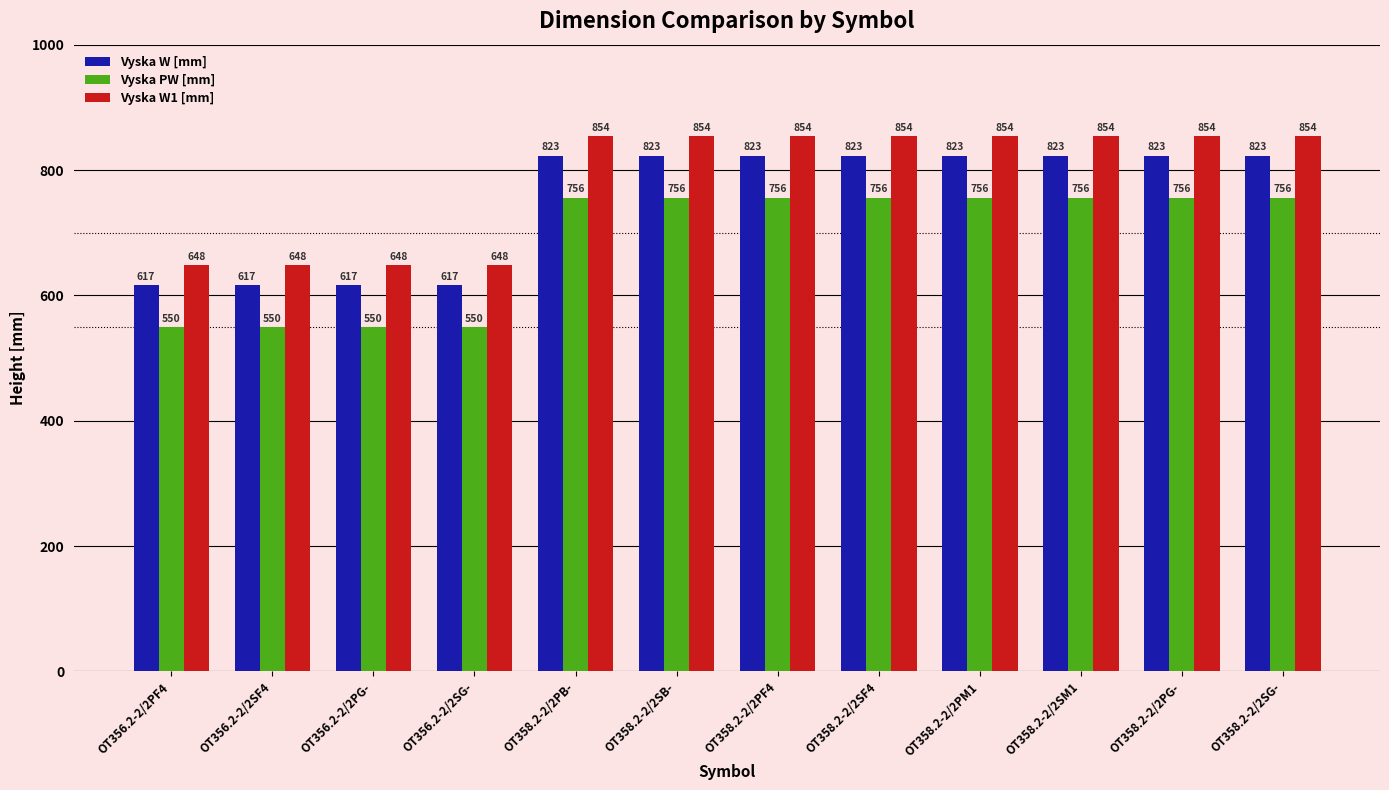

What is the total value across all series at OT358.2-2/2PB-?

2433